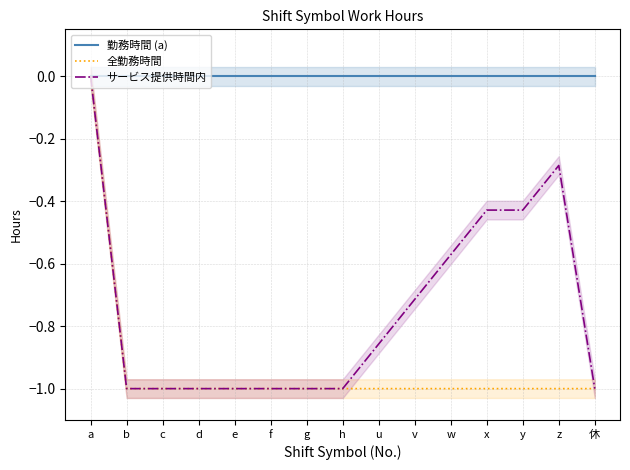

Between e and w, which series saw the biggest shift?

サービス提供時間内